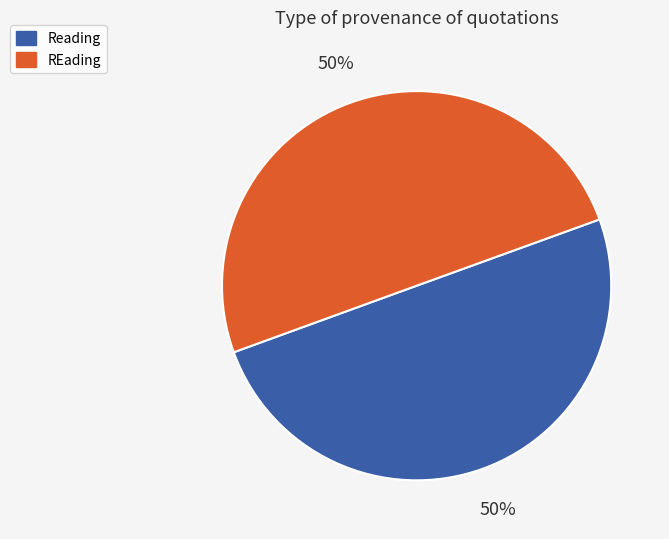

How many segments does this pie chart have?

2